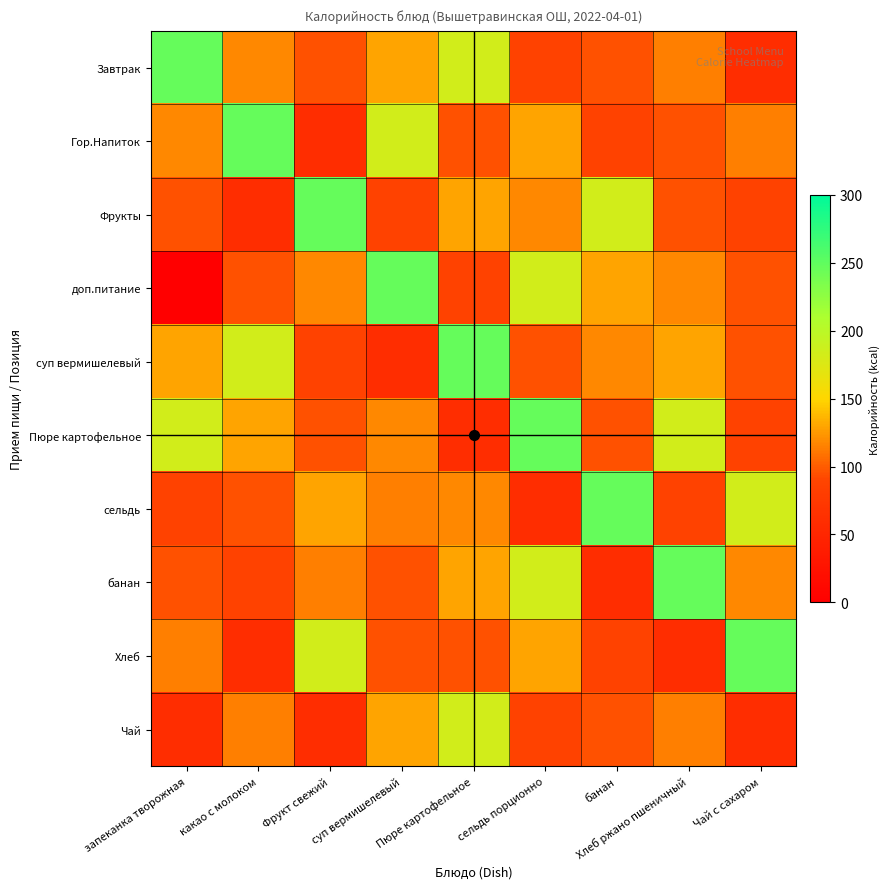

Reading right to left, extract all data points from this chart.

Завтрак: Чай с сахаром=60	Хлеб ржано пшеничный=114	банан=96	сельдь порционно=87	Пюре картофельное=183	суп вермишелевый=130	Фрукт свежий=96	какао с молоком=118	запеканка творожная=247
Гор.Напиток: Чай с сахаром=114	Хлеб ржано пшеничный=96	банан=87	сельдь порционно=130	Пюре картофельное=96	суп вермишелевый=183	Фрукт свежий=60	какао с молоком=247	запеканка творожная=118
Фрукты: Чай с сахаром=87	Хлеб ржано пшеничный=96	банан=183	сельдь порционно=118	Пюре картофельное=130	суп вермишелевый=87	Фрукт свежий=247	какао с молоком=60	запеканка творожная=96
доп.питание: Чай с сахаром=96	Хлеб ржано пшеничный=118	банан=130	сельдь порционно=183	Пюре картофельное=87	суп вермишелевый=247	Фрукт свежий=118	какао с молоком=96	запеканка творожная=0
суп вермишелевый: Чай с сахаром=96	Хлеб ржано пшеничный=130	банан=118	сельдь порционно=96	Пюре картофельное=247	суп вермишелевый=60	Фрукт свежий=87	какао с молоком=183	запеканка творожная=130
Пюре картофельное: Чай с сахаром=87	Хлеб ржано пшеничный=183	банан=96	сельдь порционно=247	Пюре картофельное=60	суп вермишелевый=118	Фрукт свежий=96	какао с молоком=130	запеканка творожная=183
сельдь: Чай с сахаром=183	Хлеб ржано пшеничный=87	банан=247	сельдь порционно=60	Пюре картофельное=118	суп вермишелевый=114	Фрукт свежий=130	какао с молоком=96	запеканка творожная=87
банан: Чай с сахаром=118	Хлеб ржано пшеничный=247	банан=60	сельдь порционно=183	Пюре картофельное=130	суп вермишелевый=96	Фрукт свежий=114	какао с молоком=87	запеканка творожная=96
Хлеб: Чай с сахаром=247	Хлеб ржано пшеничный=60	банан=87	сельдь порционно=130	Пюре картофельное=96	суп вермишелевый=96	Фрукт свежий=183	какао с молоком=60	запеканка творожная=114
Чай: Чай с сахаром=60	Хлеб ржано пшеничный=114	банан=96	сельдь порционно=87	Пюре картофельное=183	суп вермишелевый=130	Фрукт свежий=60	какао с молоком=114	запеканка творожная=60